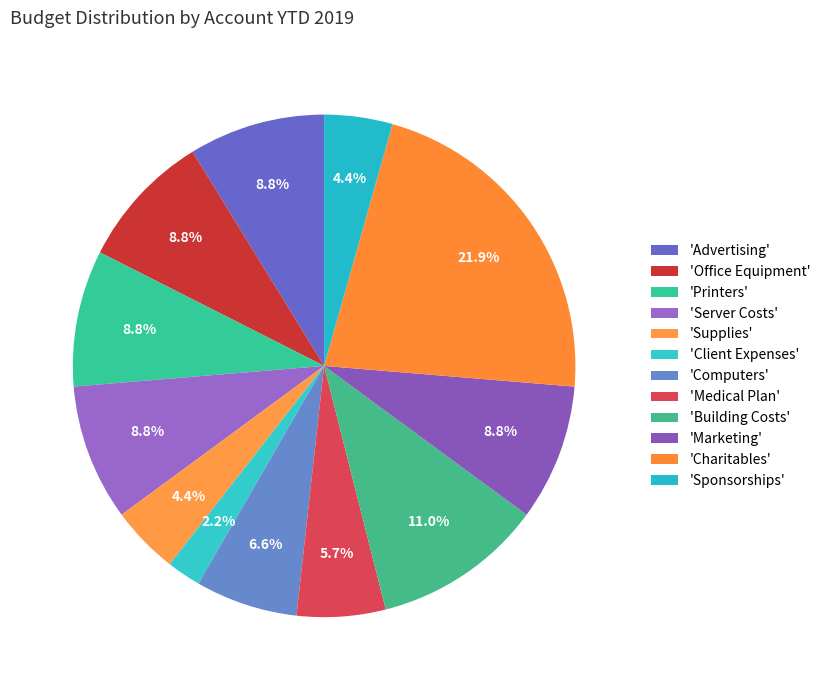

Which category has the biggest portion of the pie?

Charitables